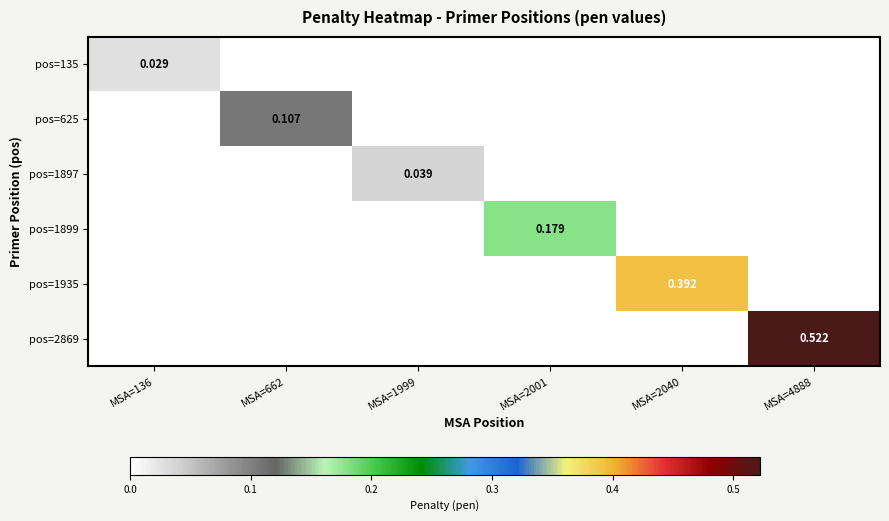

How many values in pos=1899 are above zero?

1